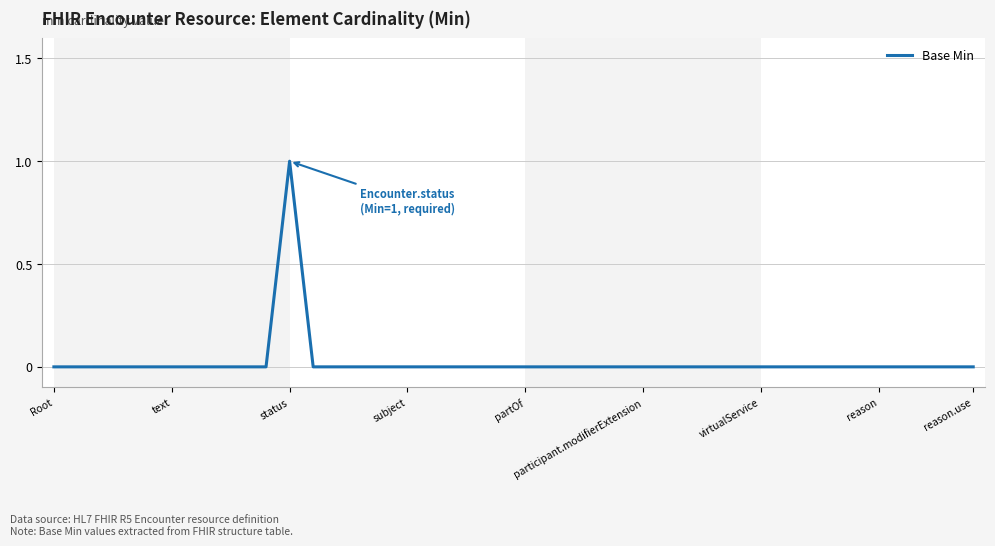

Which label corresponds to the largest value in the chart?

status